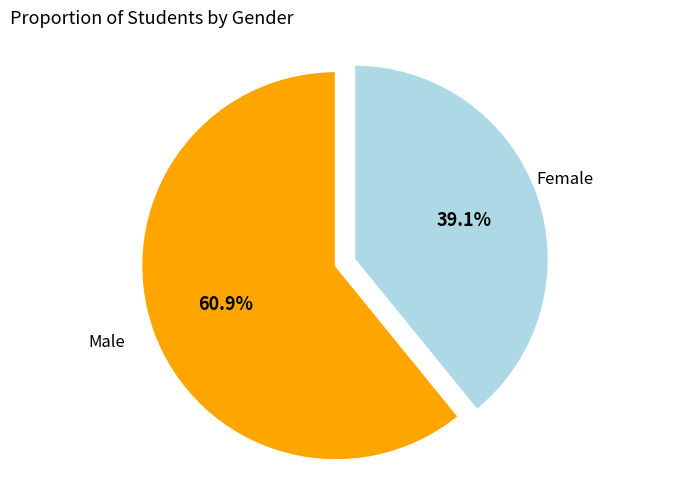

Does any single category account for the majority?

Yes